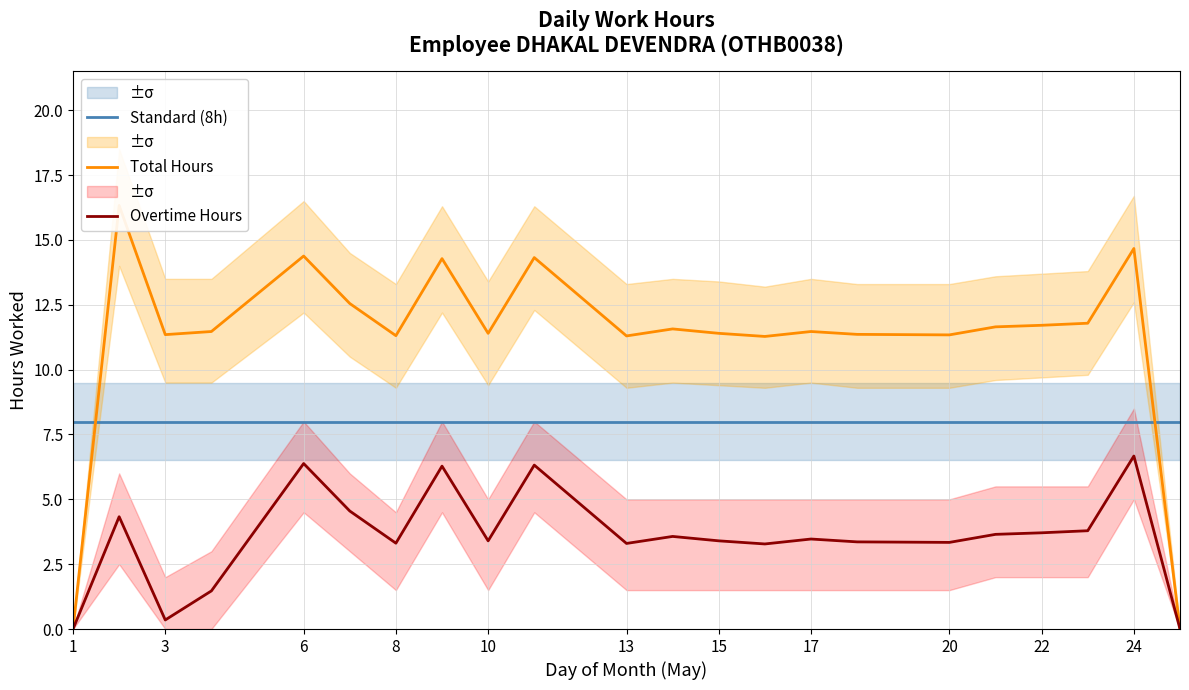

How many data points in Overtime Hours are above 3?

18